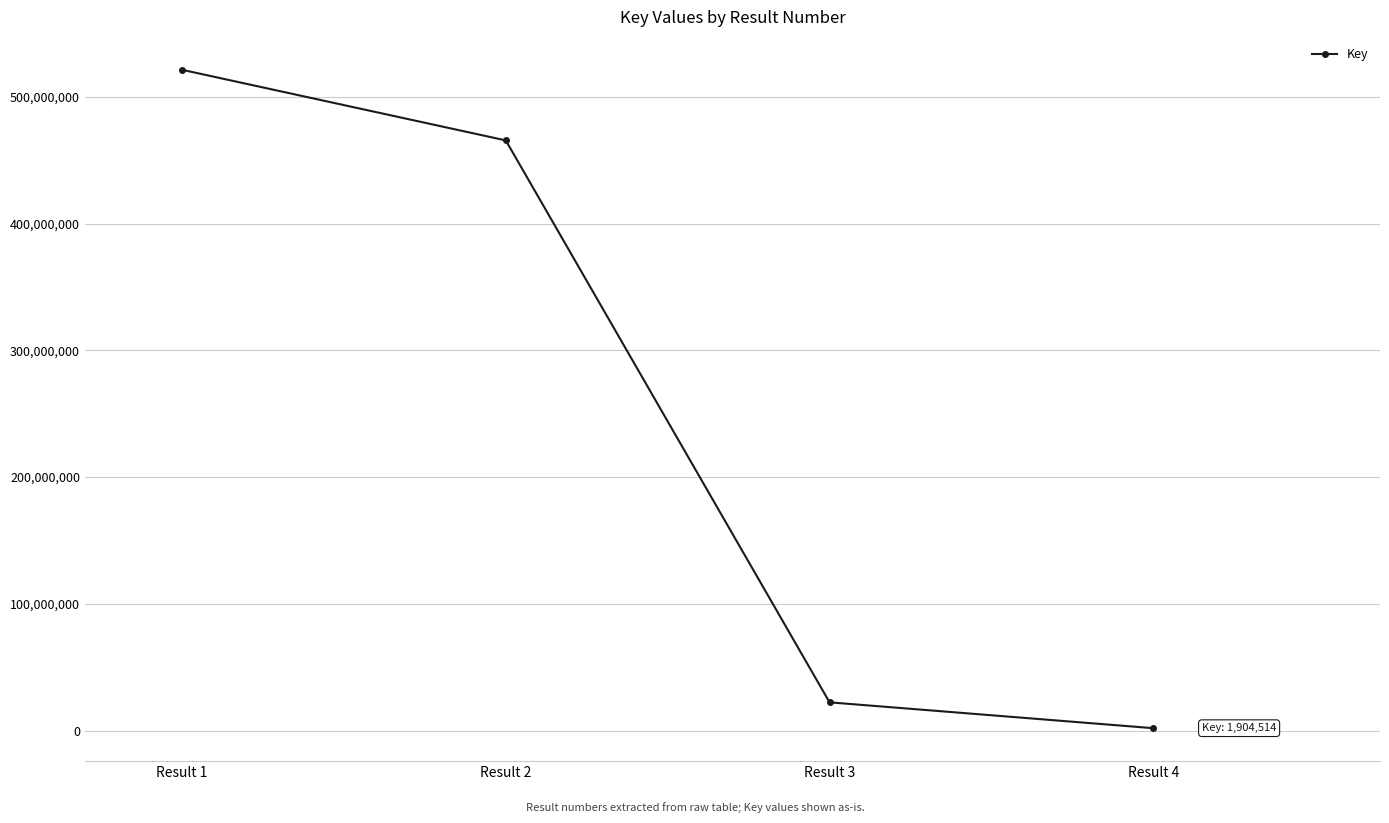

Is it true that the value at Result 3 is 22301441?

True